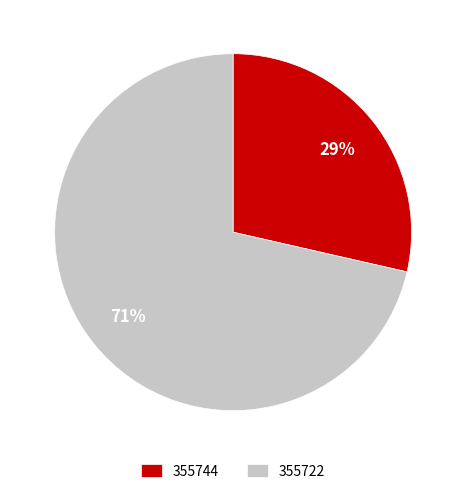

To the nearest percent, what is the average slice percentage?

50%